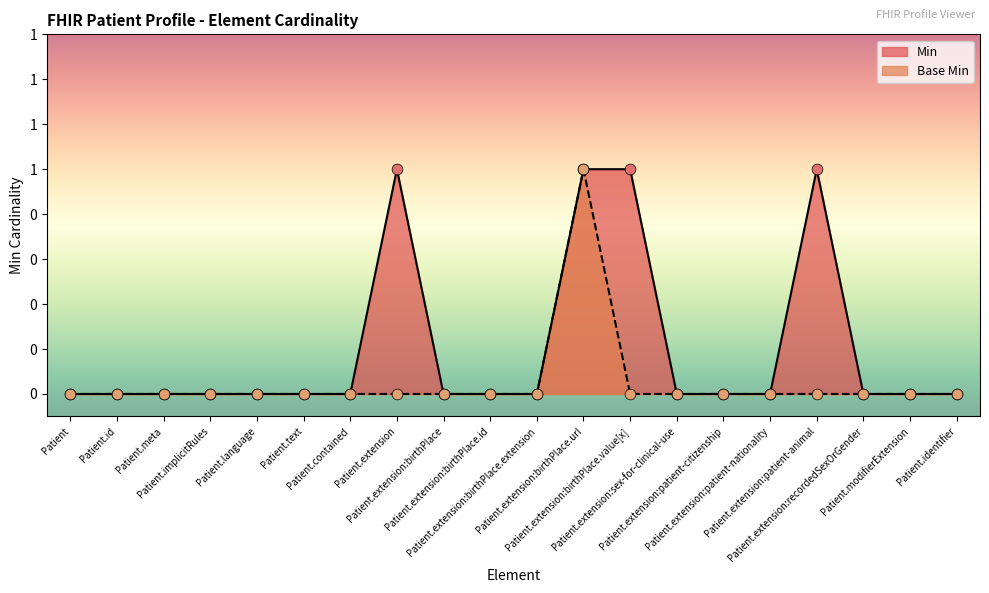

Which series reaches the minimum Y coordinate?

Min